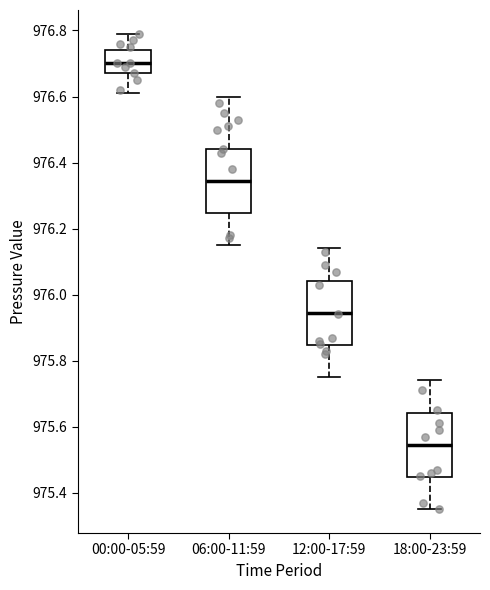

Reading left to right, transcribe this box plot: for each box, give where its median line is, the range the box spans, and where its two whiskers end, as read against the y-axis. The values are not printed on the chart, so give them approximately, as read against the axis.

00:00-05:59: median 976.70, box 976.68 to 976.74, whiskers 976.62 to 976.80
06:00-11:59: median 976.34, box 976.24 to 976.44, whiskers 976.16 to 976.60
12:00-17:59: median 975.94, box 975.84 to 976.04, whiskers 975.76 to 976.14
18:00-23:59: median 975.54, box 975.44 to 975.64, whiskers 975.36 to 975.74